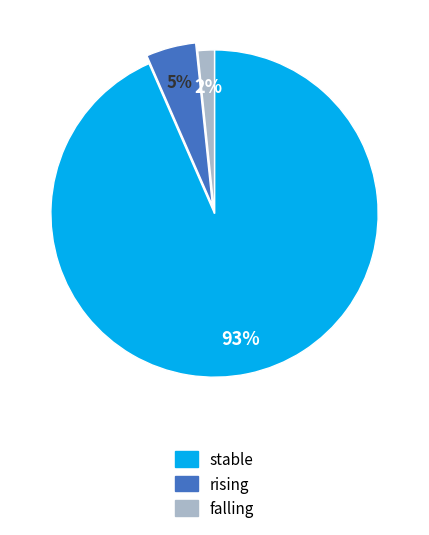

Is it true that stable is 83% of the pie?

False